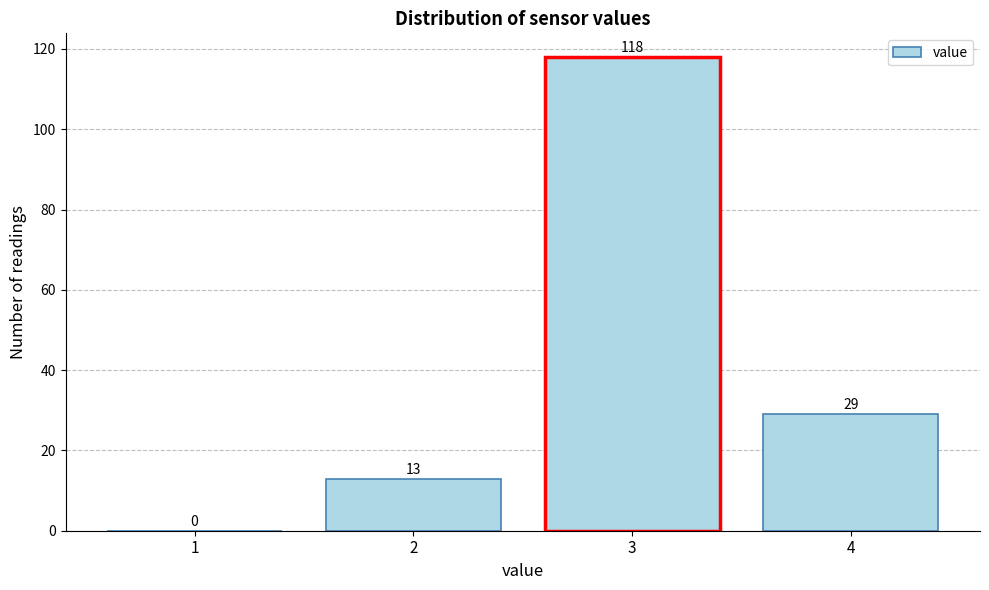

Reading left to right, list all the values displayed in this chart.

1=0	2=13	3=118	4=29